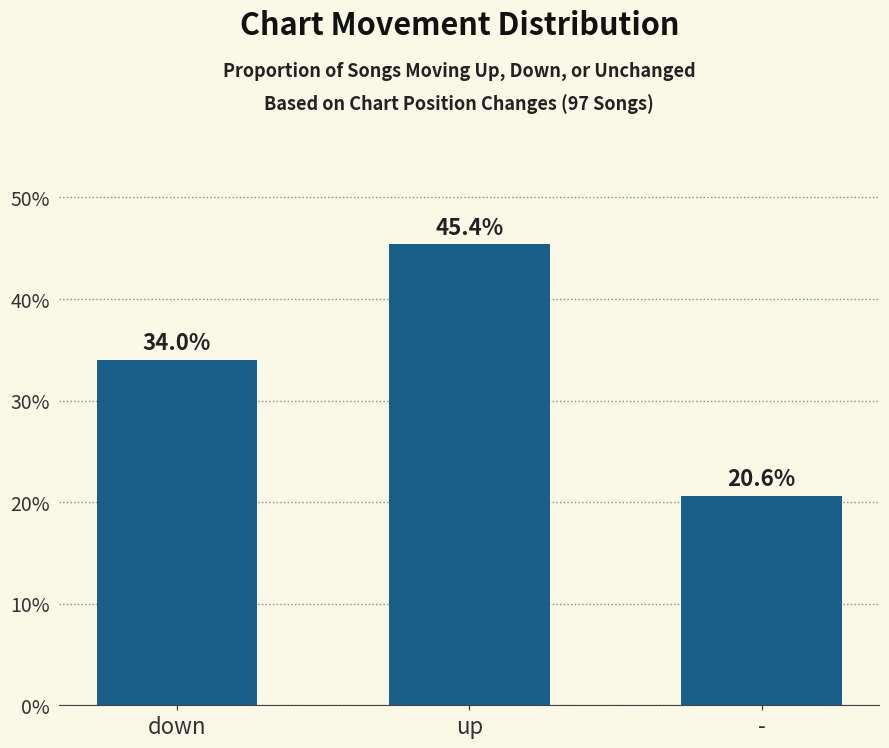

Which label corresponds to the largest value in the chart?

up